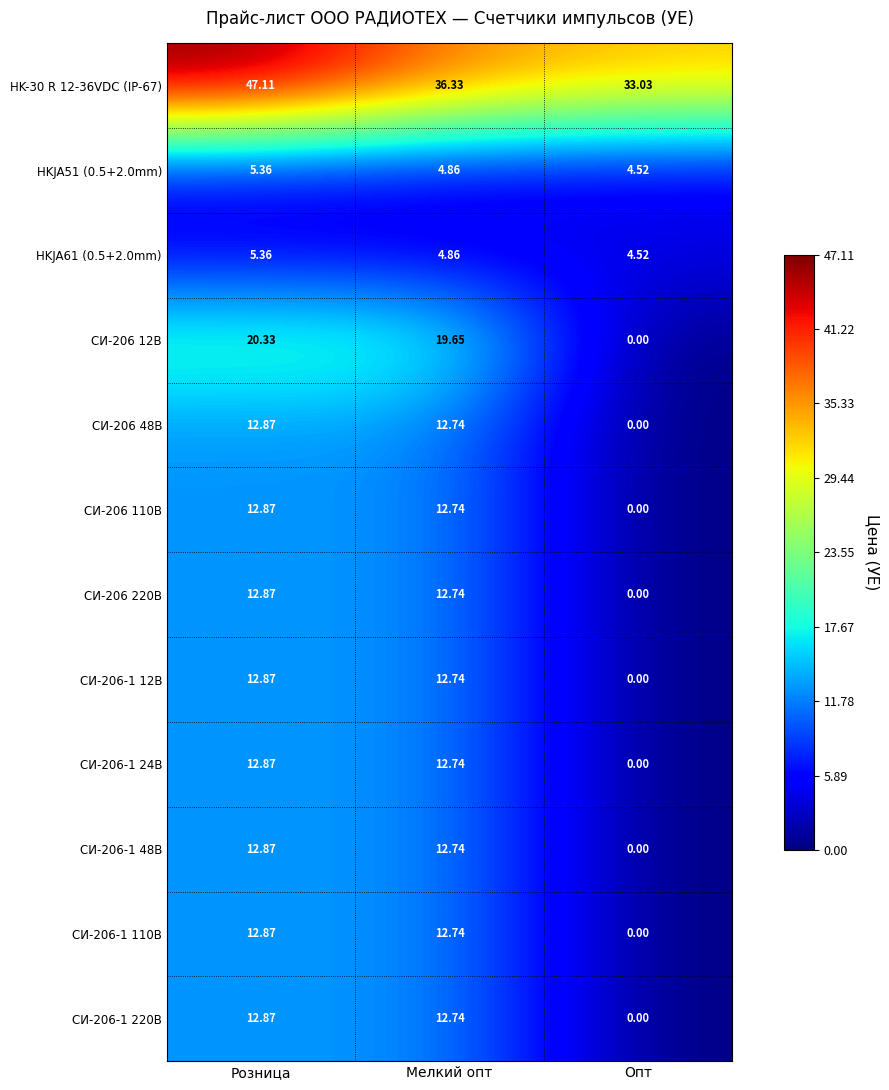

How many distinct data groups are displayed?

12